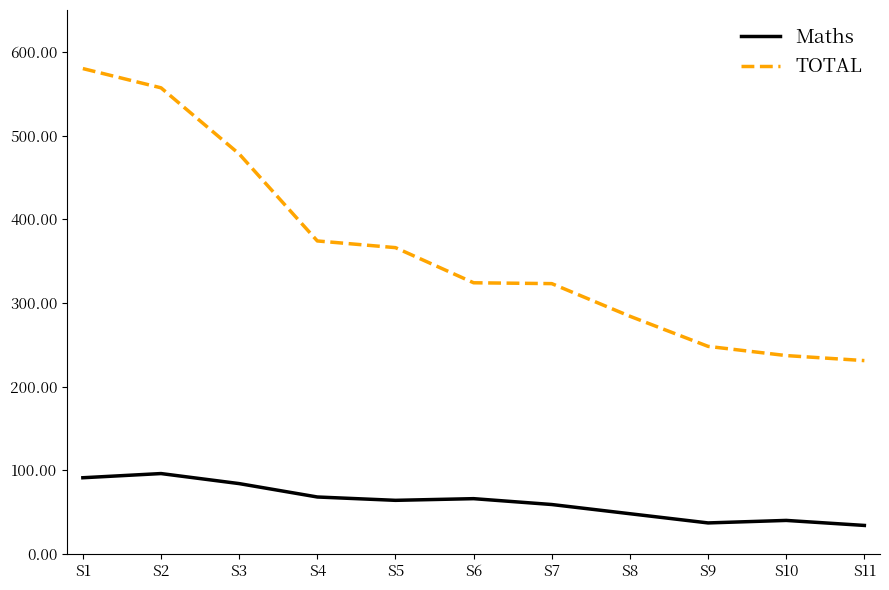

How many series are shown in this chart?

2